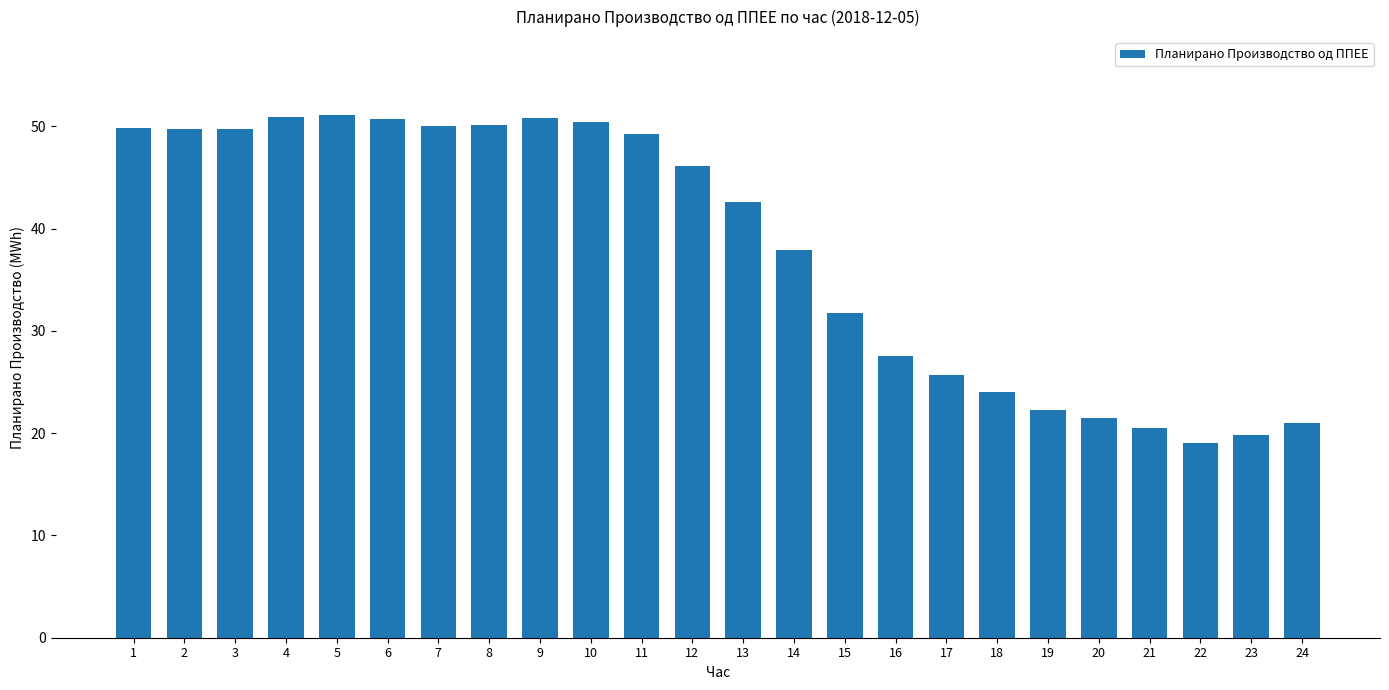

What is the sum of the values at 20 and 8?

71.7